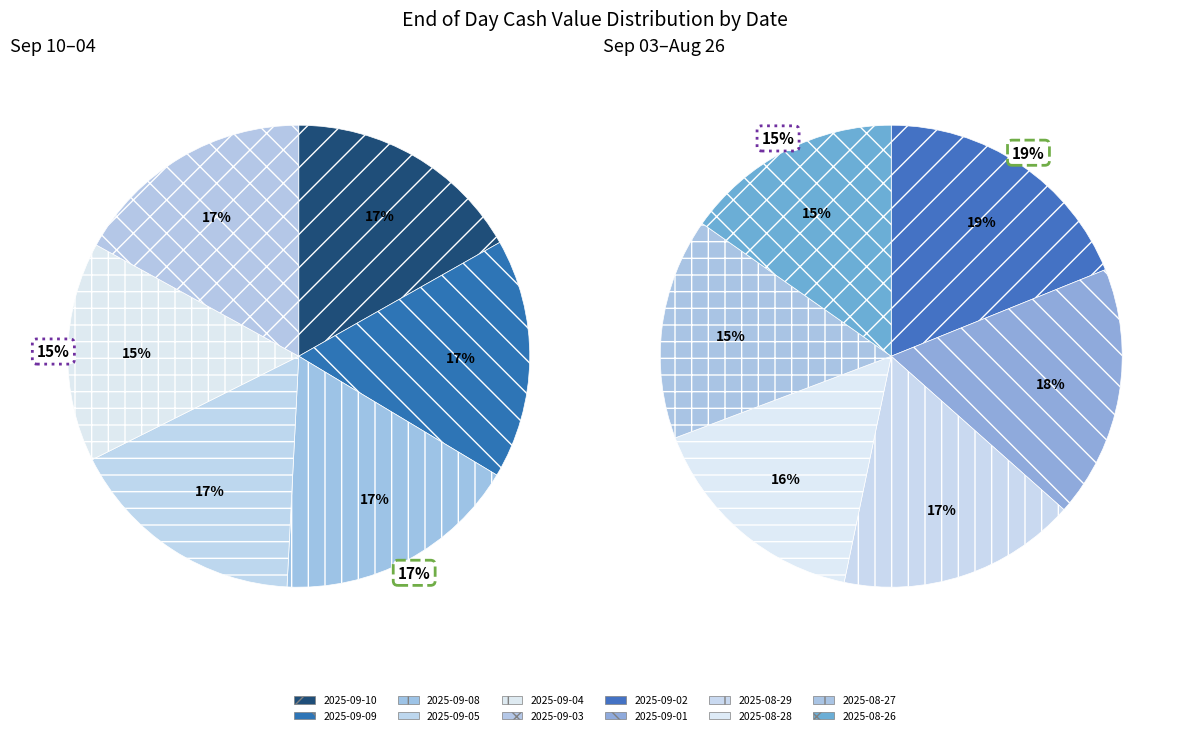

Is the sum of 2025-08-29 and 2025-09-04 greater than half?

No